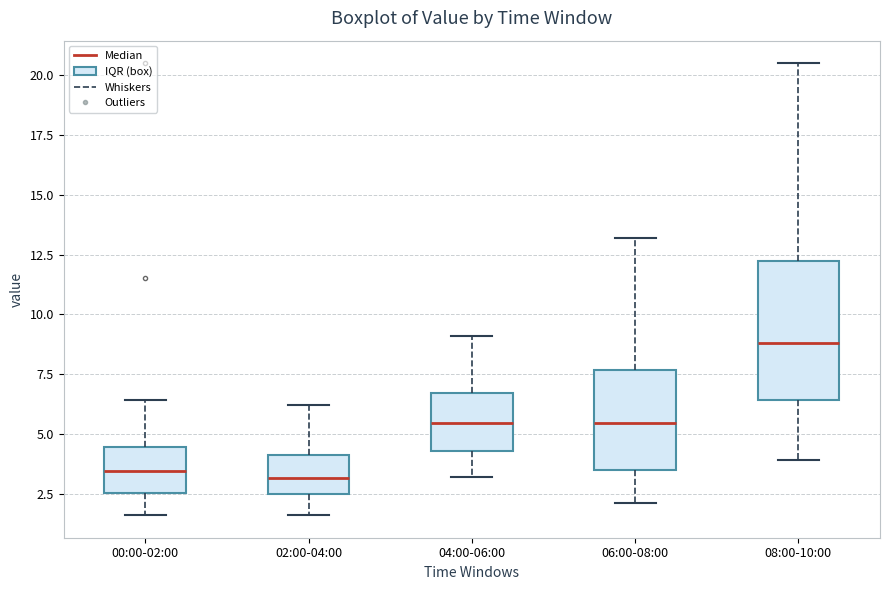

Which box's median line is the highest?

08:00-10:00